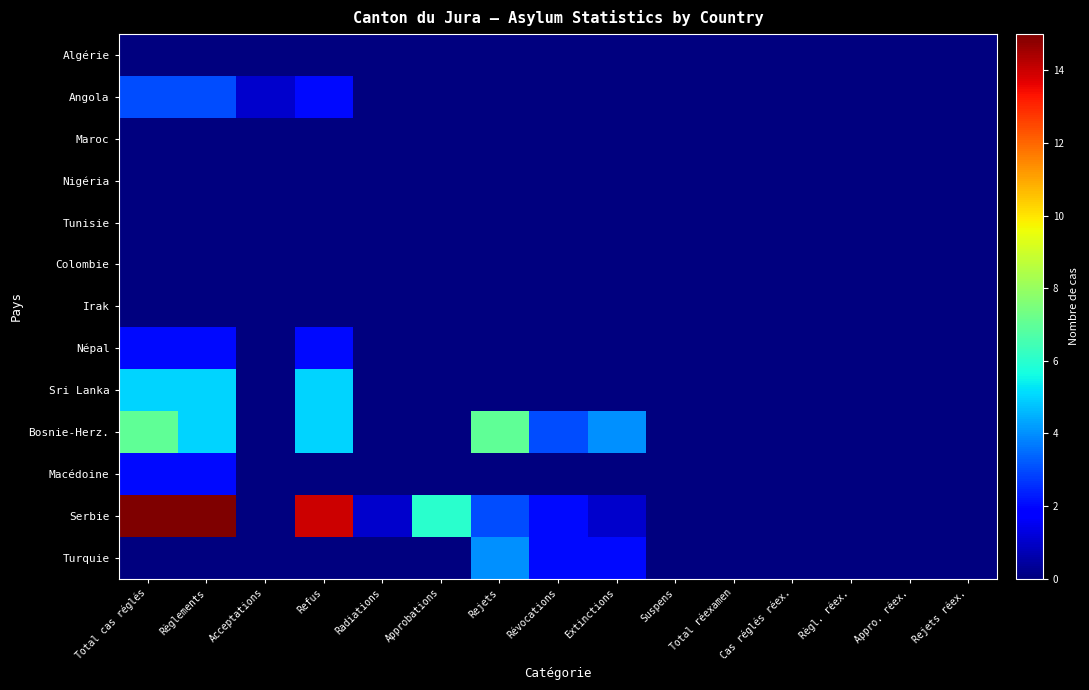

How many data points does each series have?

15